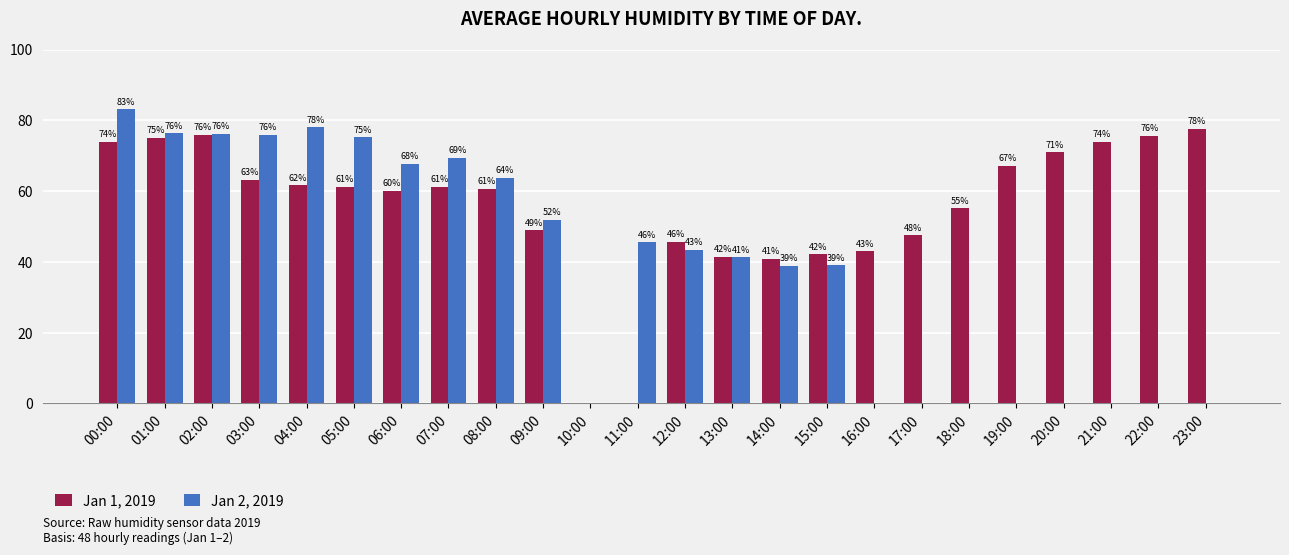

Which label corresponds to the largest value in the chart?

00:00